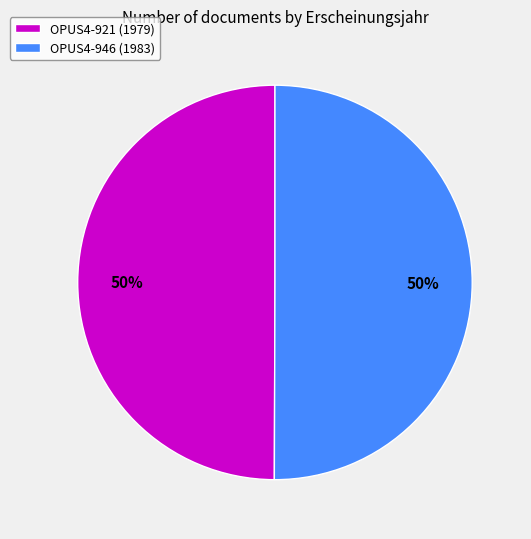

The OPUS4-946 slice represents 39% of the pie. True or false?

False